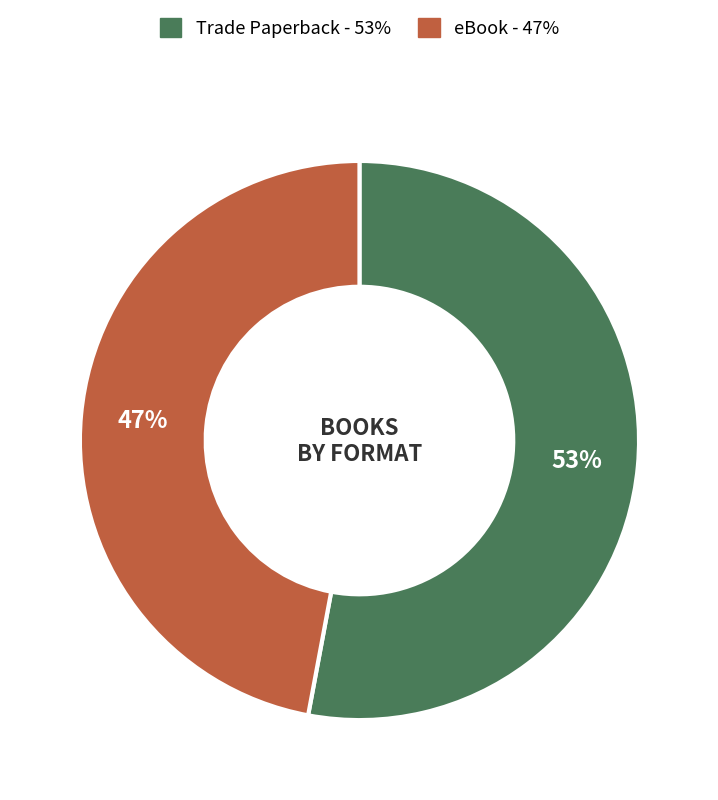

To the nearest percent, what is the average slice percentage?

50%